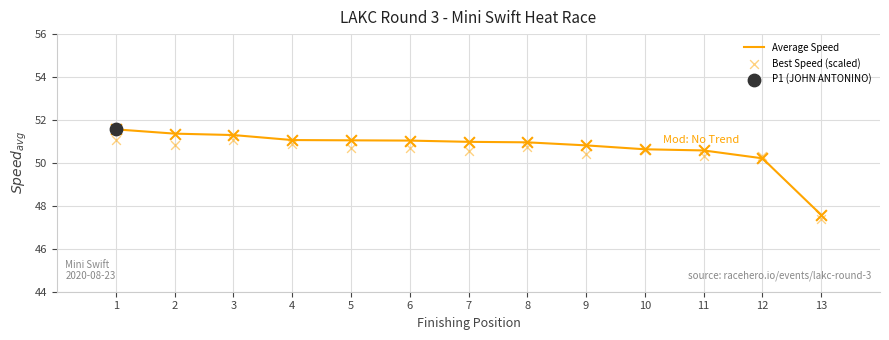

At how many categories does at least one series exceed 50?

12